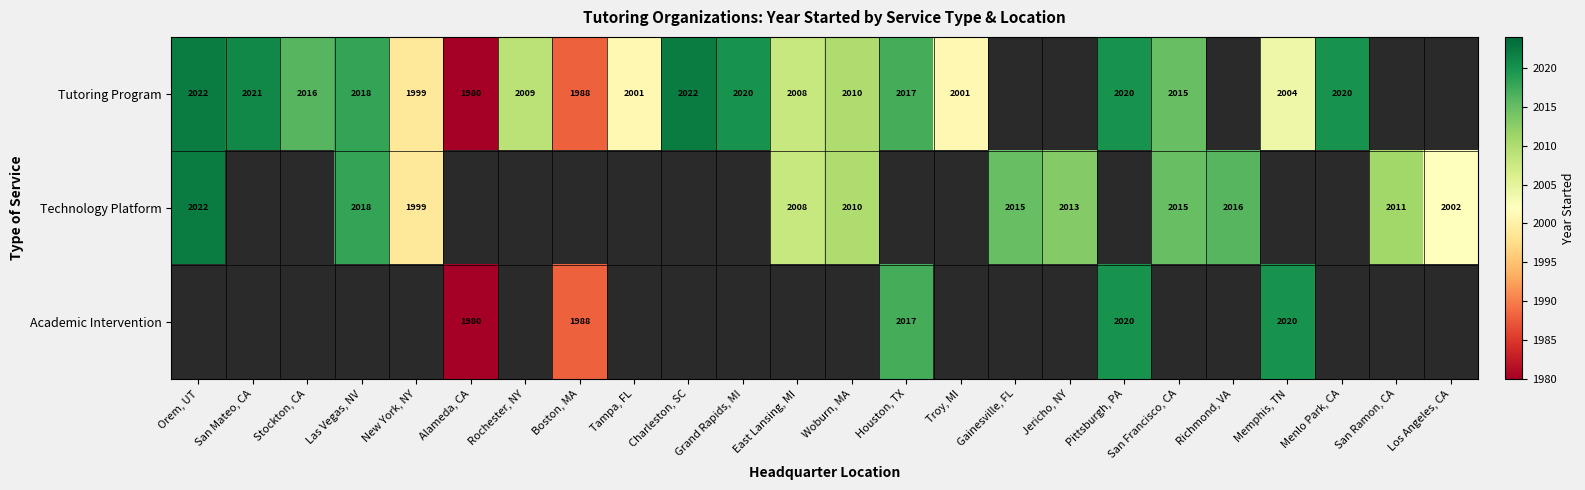

What is the sum of the Tutoring Program values at Rochester, NY and Las Vegas, NV?

4027